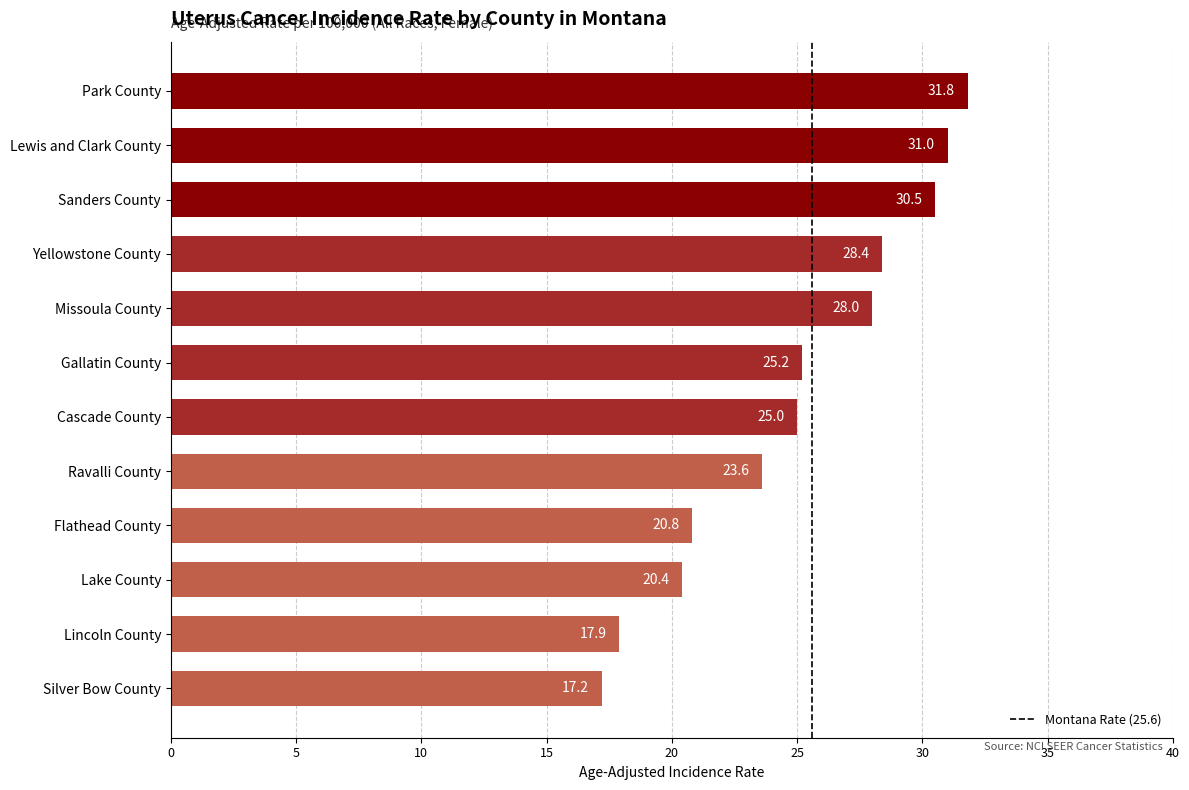

What is the average value?

25.0